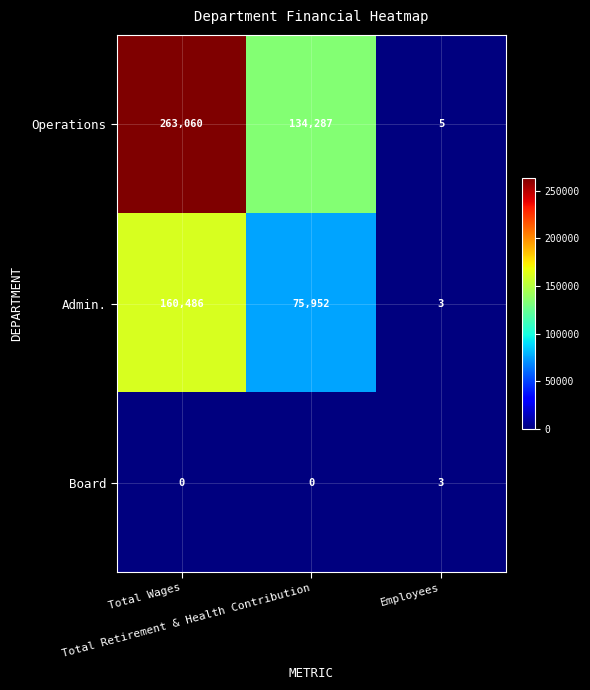

Rank the series by their maximum value, from highest to lowest.

Operations, Admin., Board